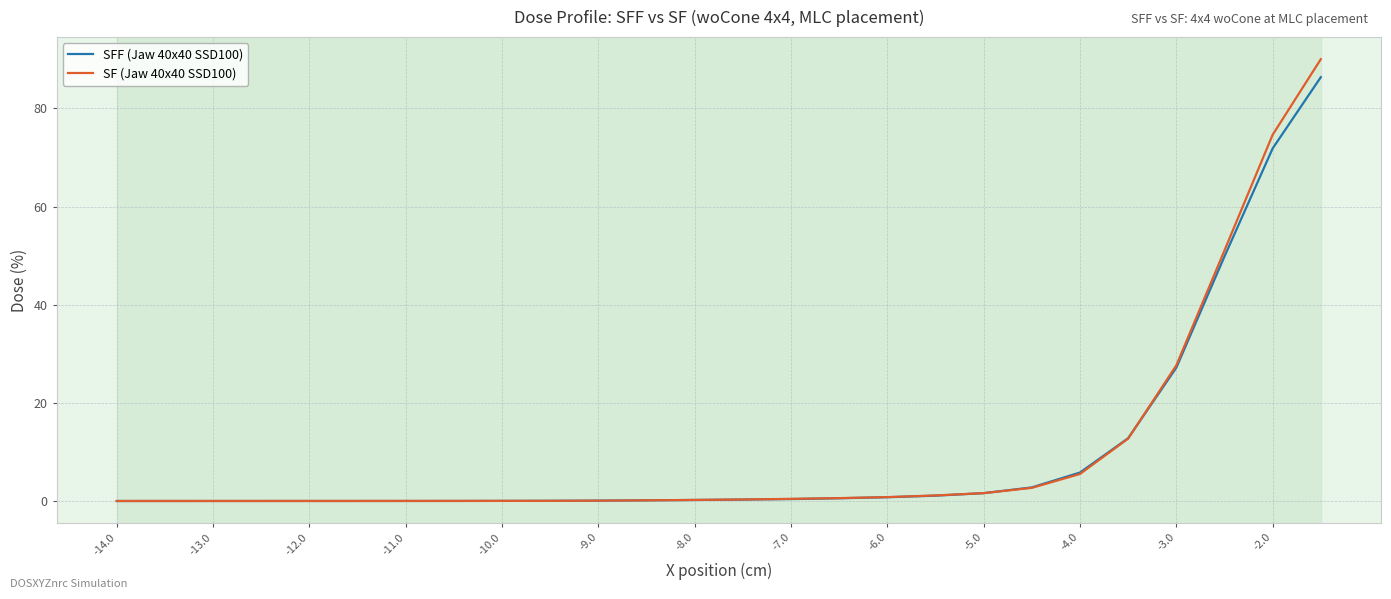

What is the maximum value shown in the chart?

90.0